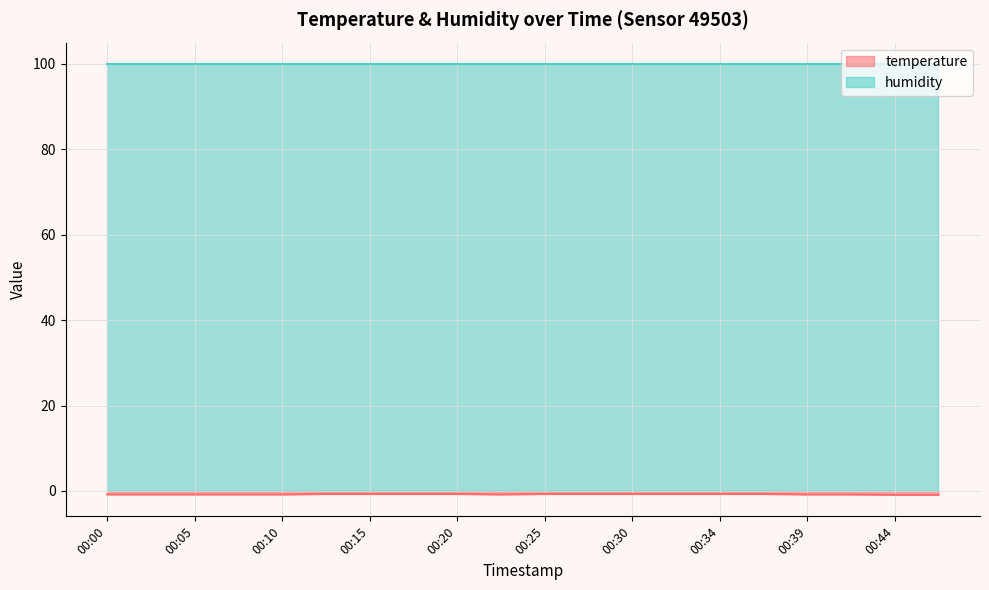

What is the difference between the maximum and minimum values?

0.2